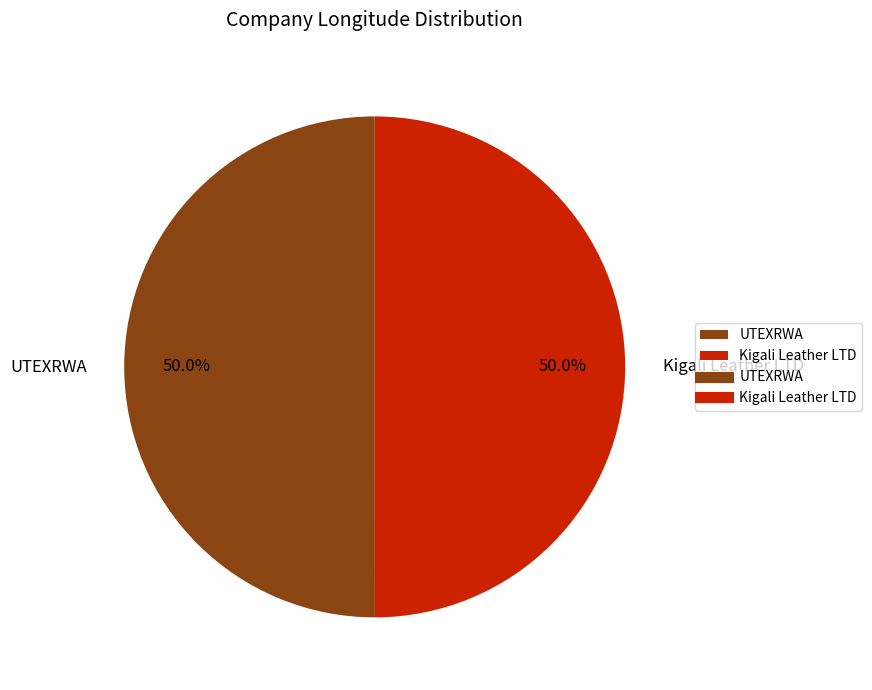

How much of the chart is everything except UTEXRWA?

50.0%